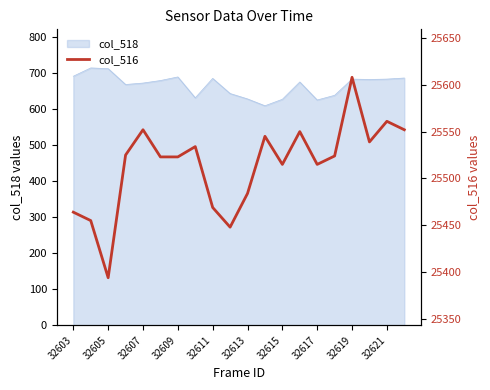

What is the change in value from 12 to 19?

+37